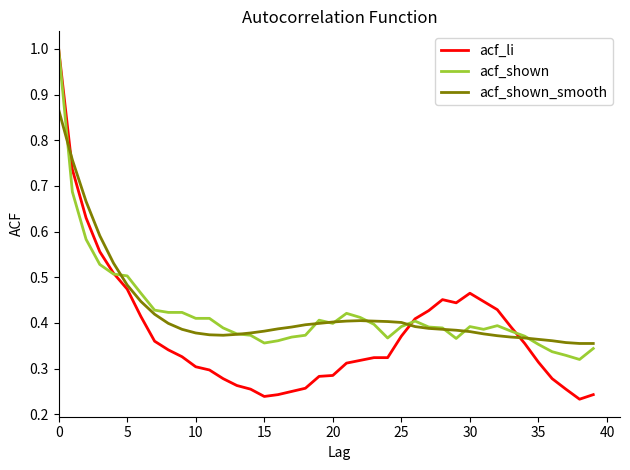

Which series has the widest spread of values?

acf_li